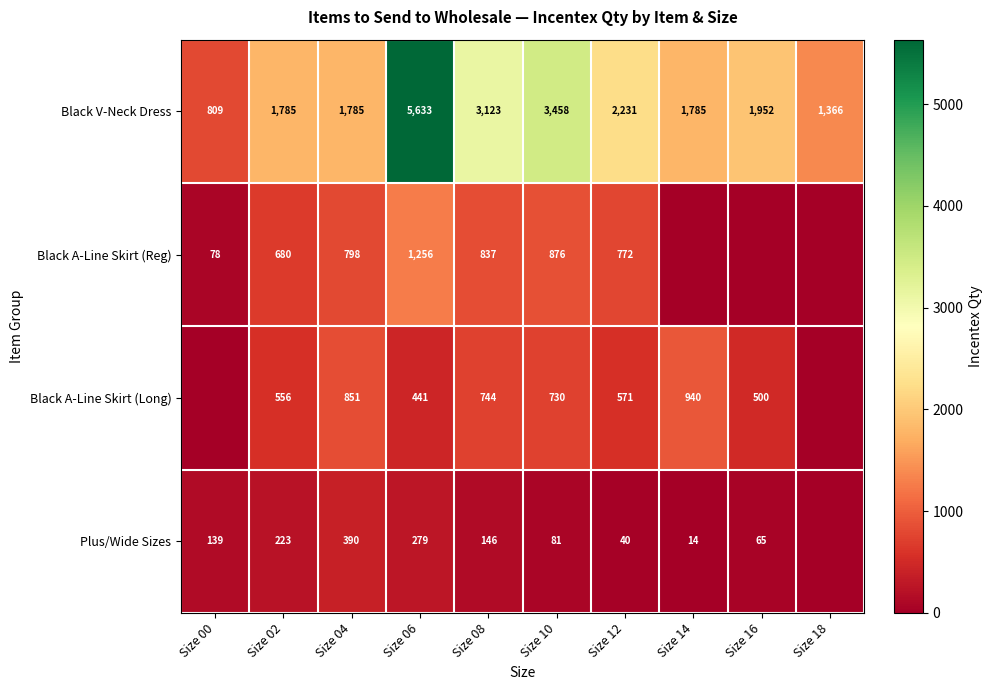

What is the sum of the Black V-Neck Dress values at Size 18 and Size 12?

3597